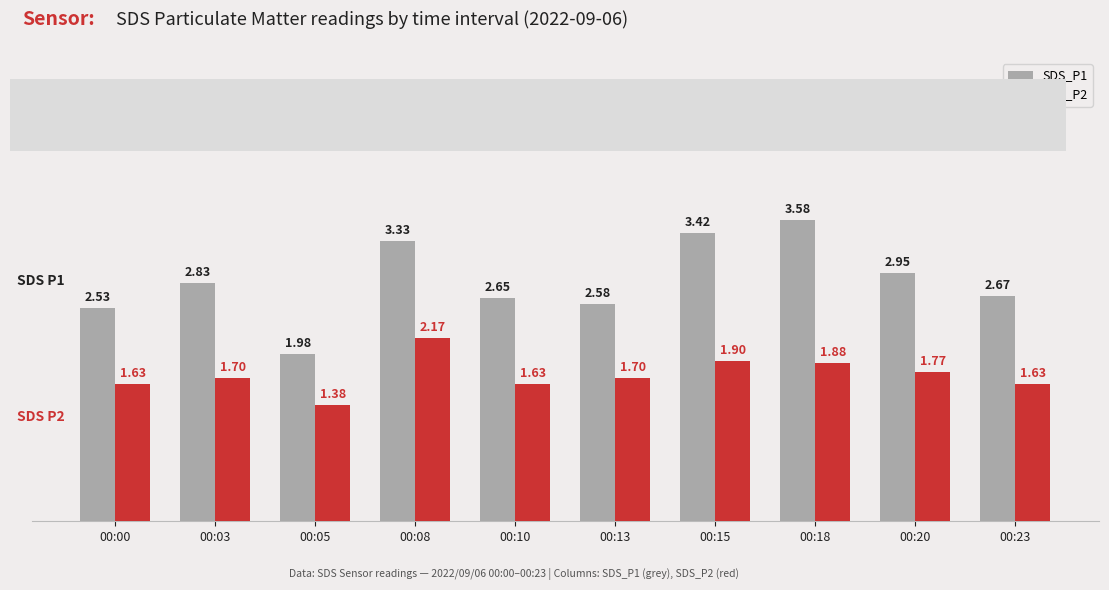

At how many categories does at least one series exceed 2?

9